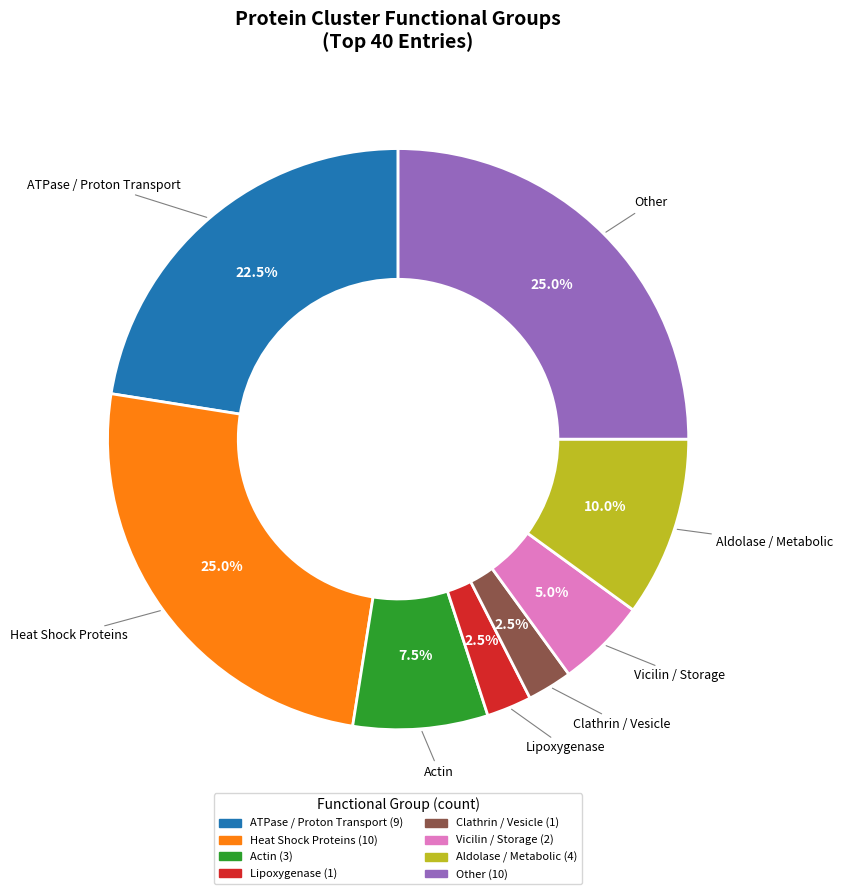

Is there a majority slice in this chart?

No